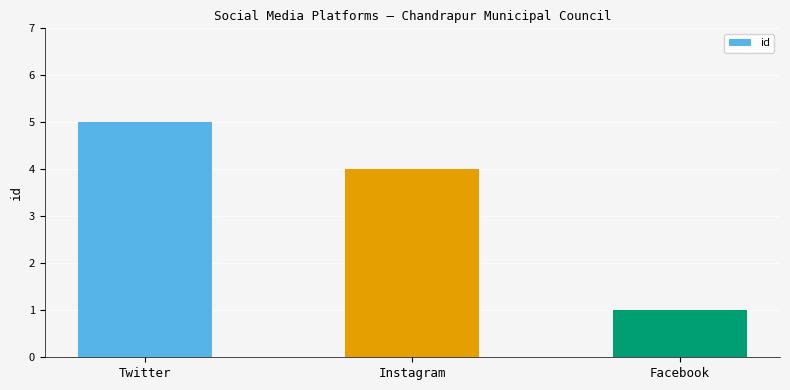

What is the average value?

3